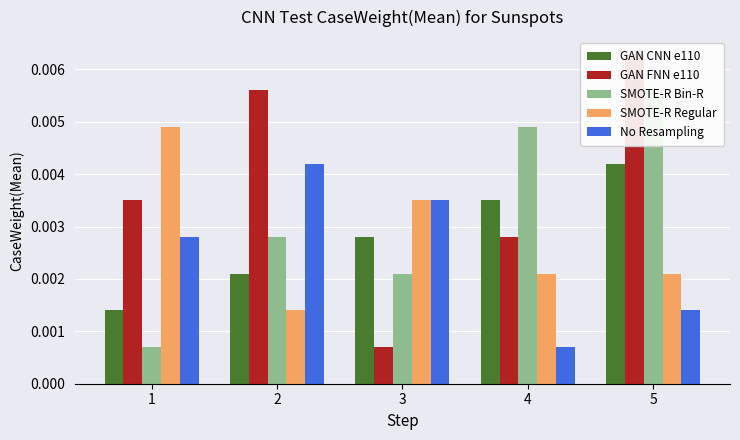

Count the No Resampling values in the range 0 to 1.

5